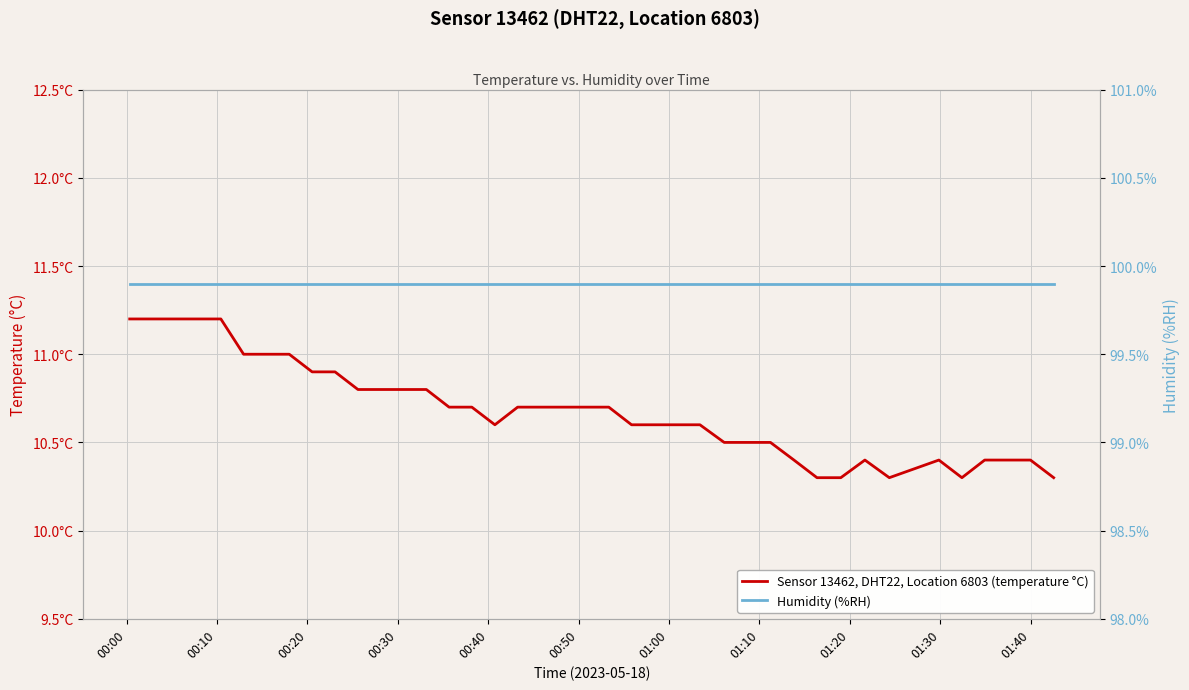

How many interior local peaks does the Sensor 13462, DHT22, Location 6803 (temperature °C) series have?

2